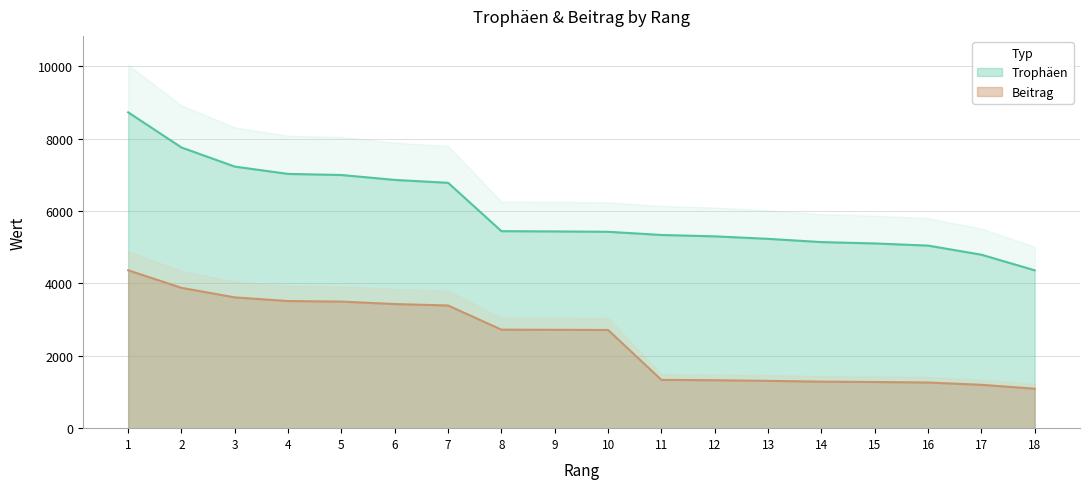

What is the difference between the Trophäen values at 9 and 8?

7